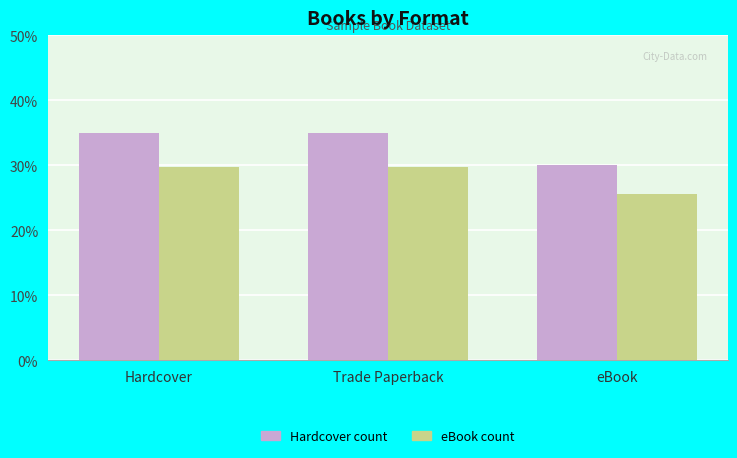

What is the total value across all series at Hardcover?

64.8